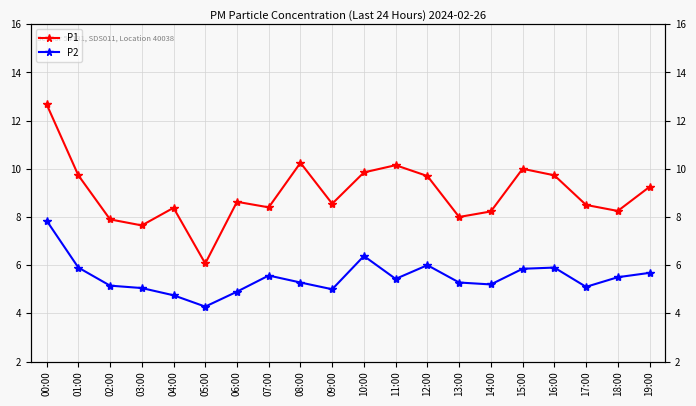

True or false: P2 and P1 intersect in this chart.

False